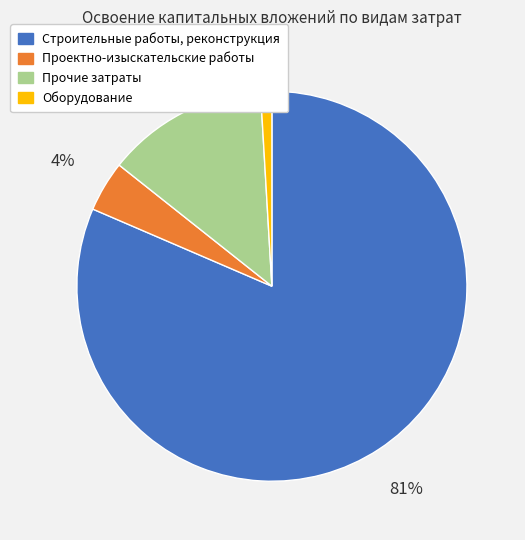

The Строительные работы, реконструкция slice represents 81% of the pie. True or false?

True